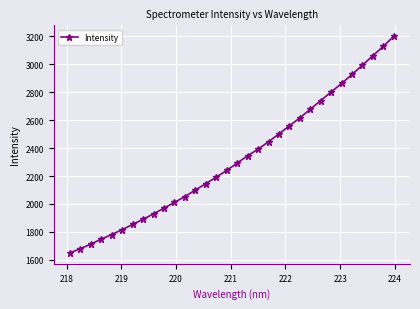

What is the smallest value displayed?

1649.9